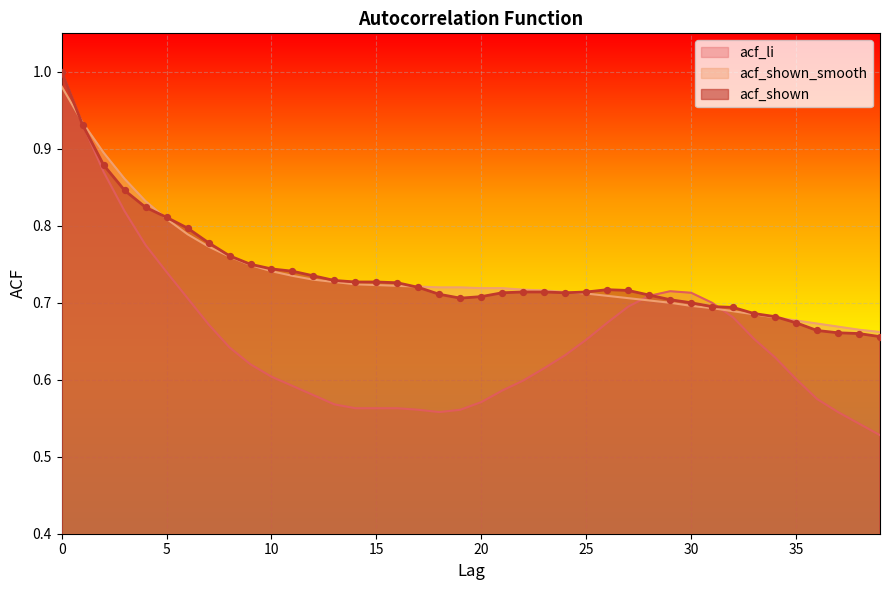

What are all the series names shown in the legend?

acf_li, acf_shown_smooth, acf_shown